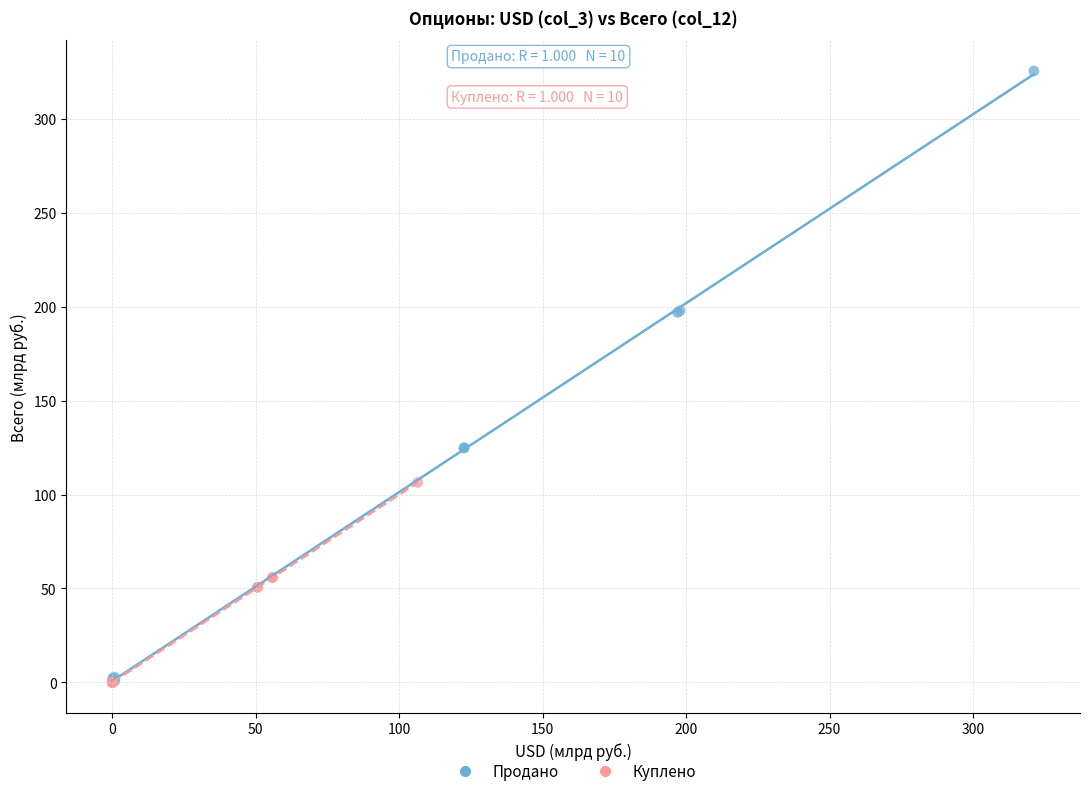

What are all the series names shown in the legend?

Продано, Куплено